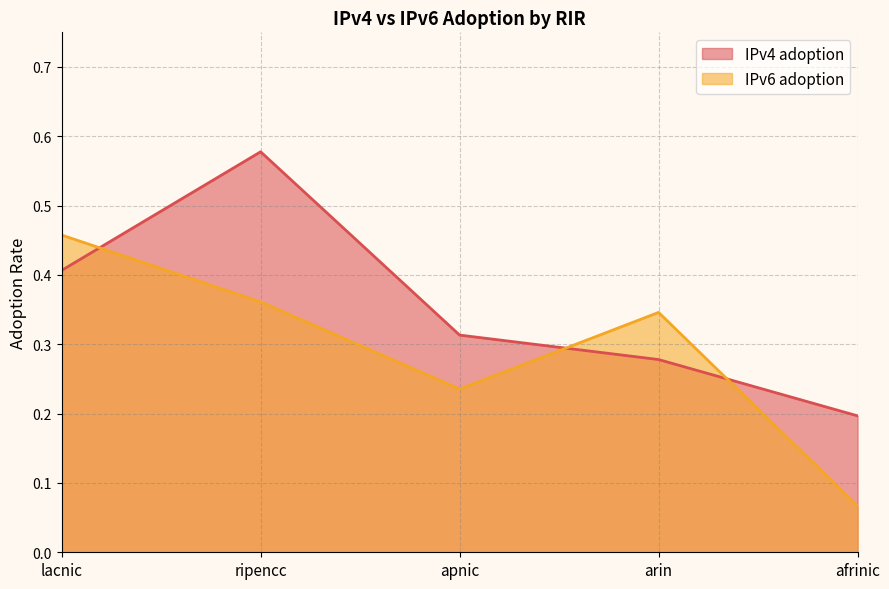

What is the value of the IPv4 adoption point at the 5th from the left?

0.2